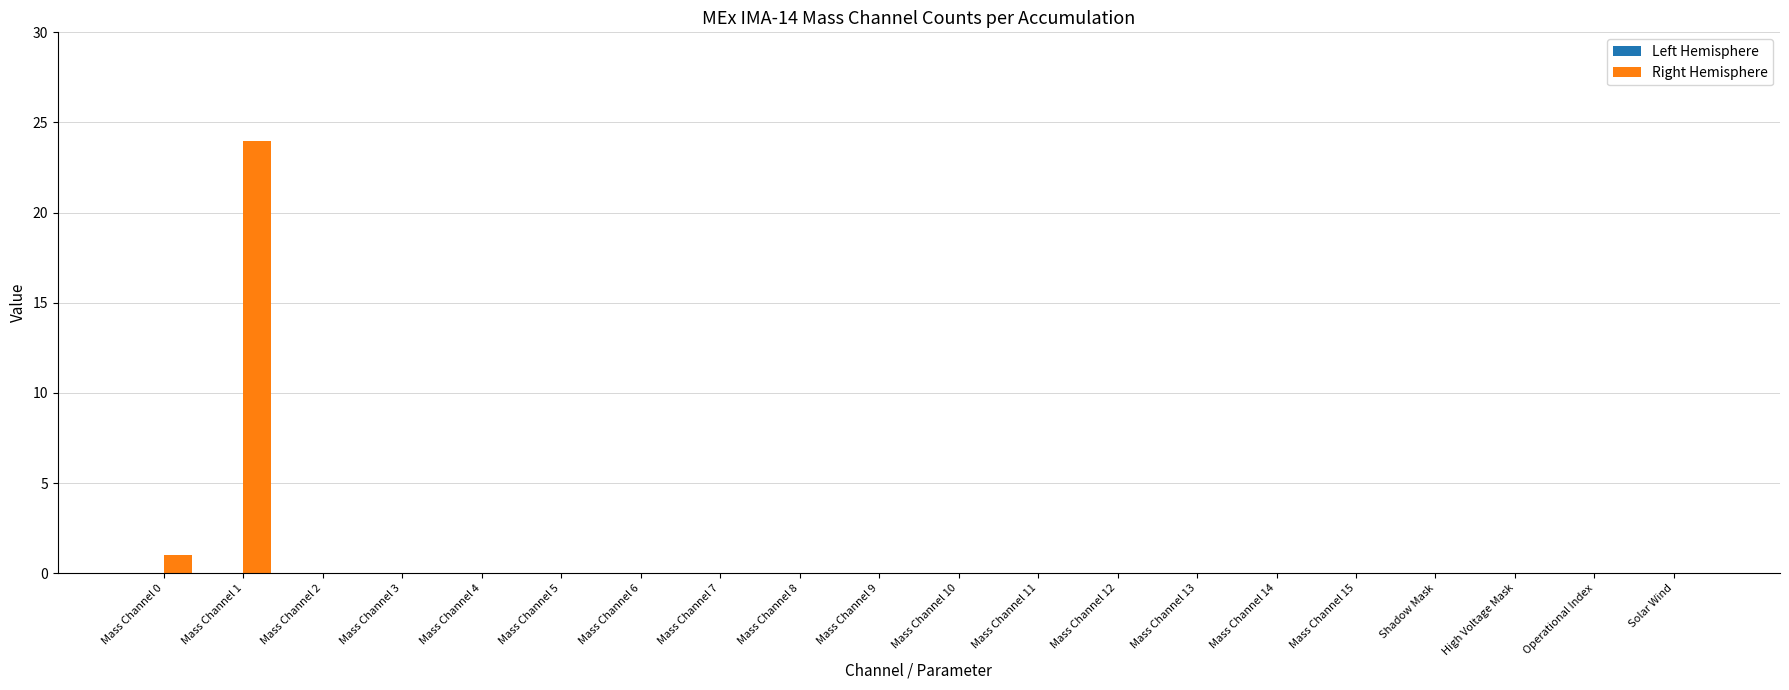

Is it true that the value at Mass Channel 15 is -12?

False